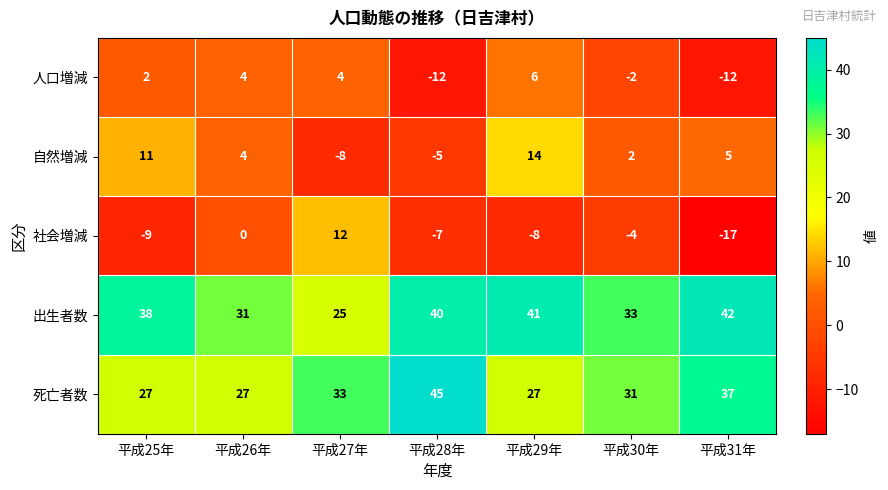

Which series has the largest total across all categories?

出生者数